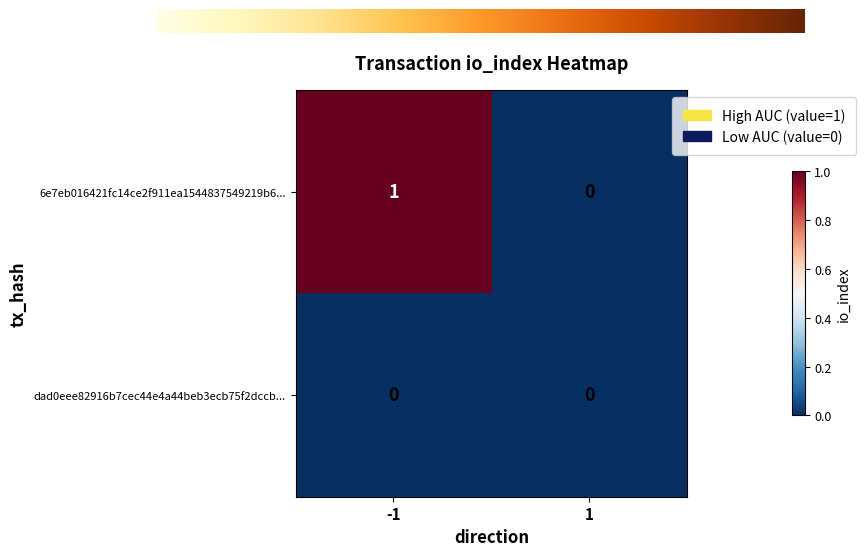

Rank the series at -1 from lowest to highest value.

dad0eee82916b7cec44e4a44beb3ecb75f2dccb..., 6e7eb016421fc14ce2f911ea1544837549219b6...